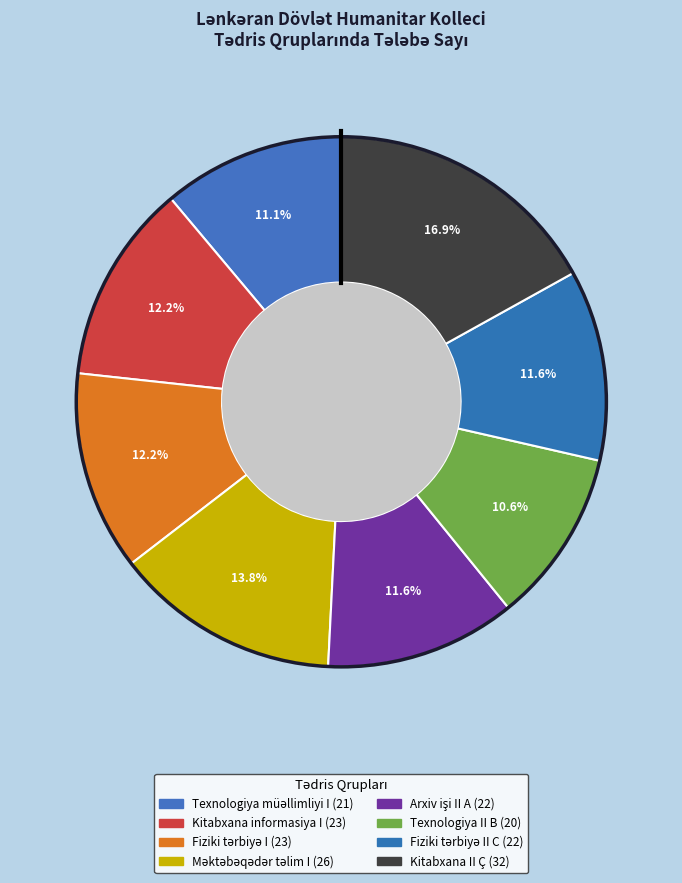

How many slices are in this pie chart?

8